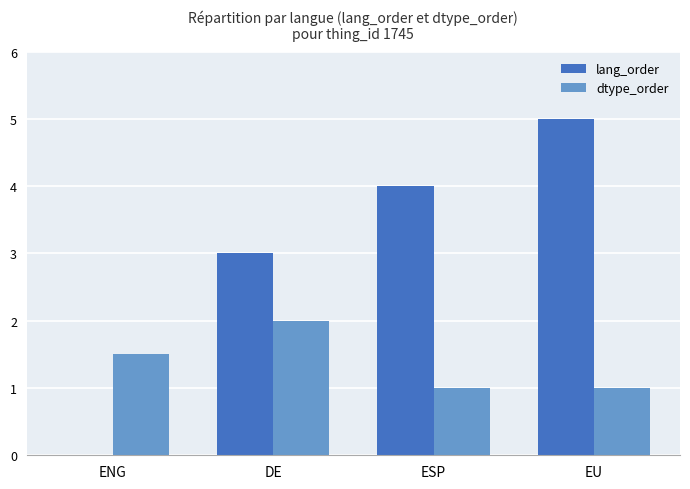

The value of dtype_order at DE is 3.6. True or false?

False